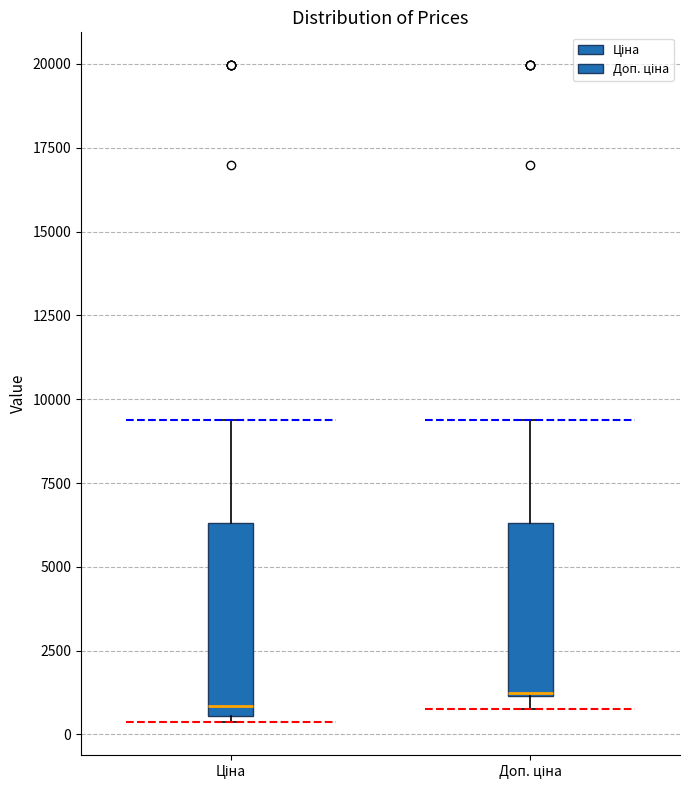

Reading left to right, transcribe this box plot: for each box, give where its median line is, the range the box spans, and where its two whiskers end, as read against the y-axis. The values are not printed on the chart, so give them approximately, as read against the axis.

Ціна: median 1000, box 500 to 6500, whiskers 500 (just below the box's lower edge) to 9500
Доп. ціна: median 1000 (drawn on the box's lower edge), box 1000 to 6500, whiskers 500 to 9500